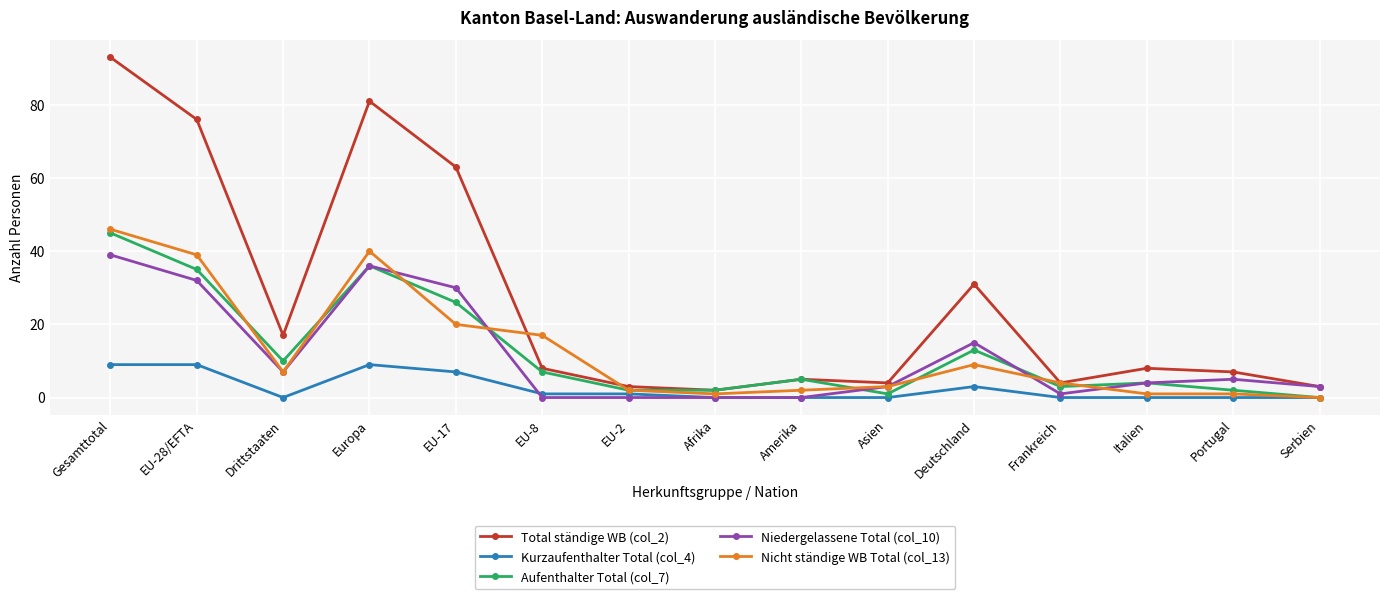

What is the highest value of the Aufenthalter Total (col_7) series?

45